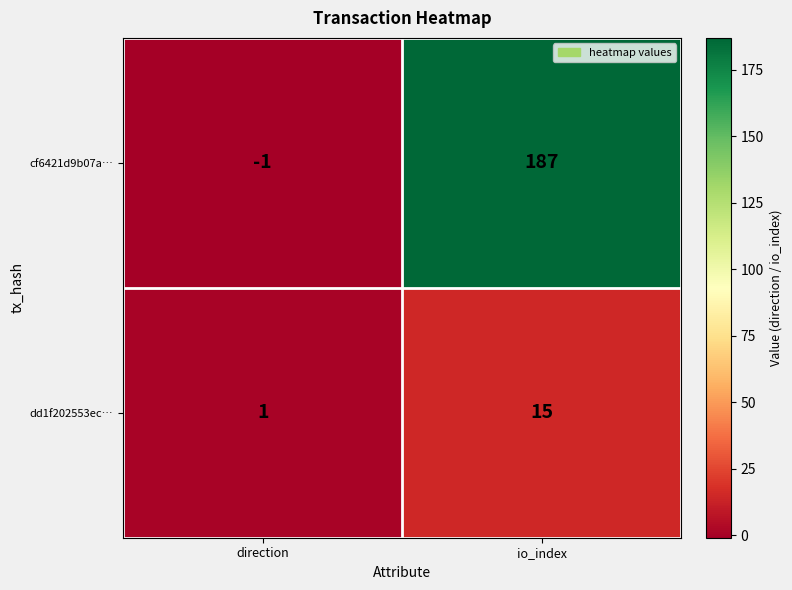

List the series in order of their overall mean, lowest first.

dd1f202553ec…, cf6421d9b07a…